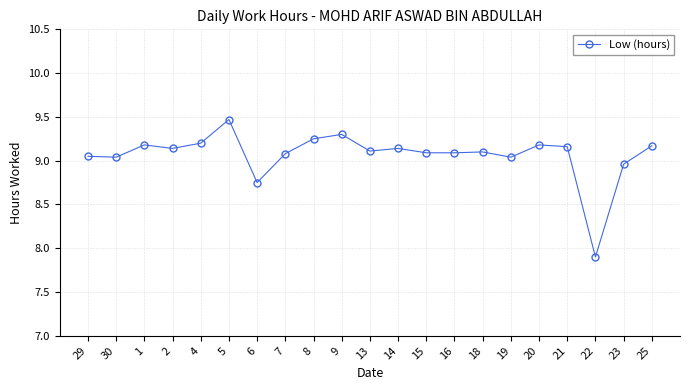

The value at 6 is 14.0. True or false?

False